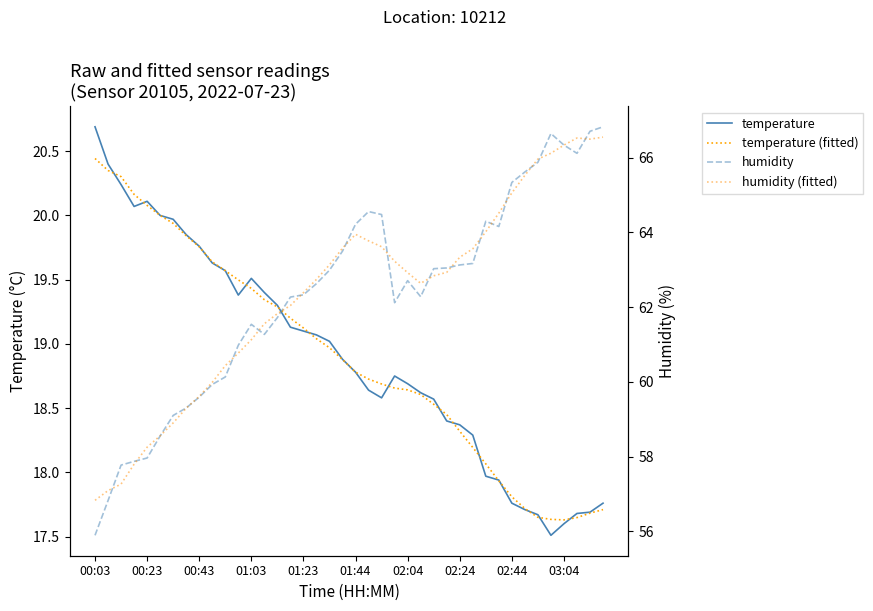

True or false: temperature and humidity cross at least once.

False